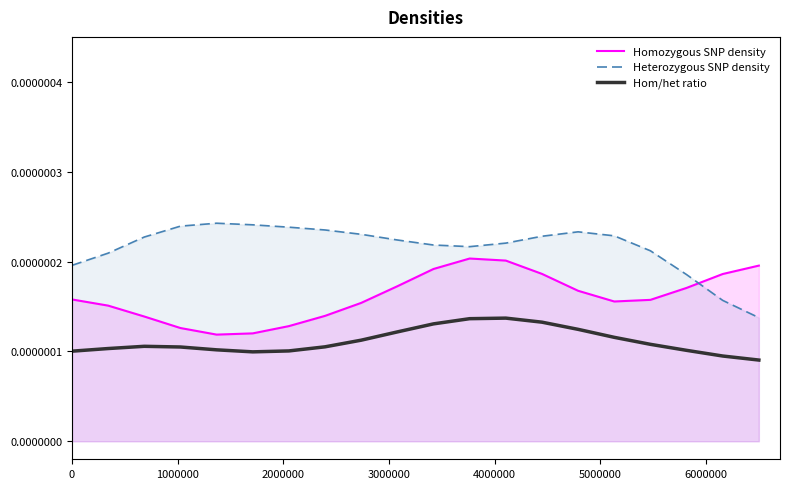

True or false: Hom/het ratio and Homozygous SNP density intersect in this chart.

False